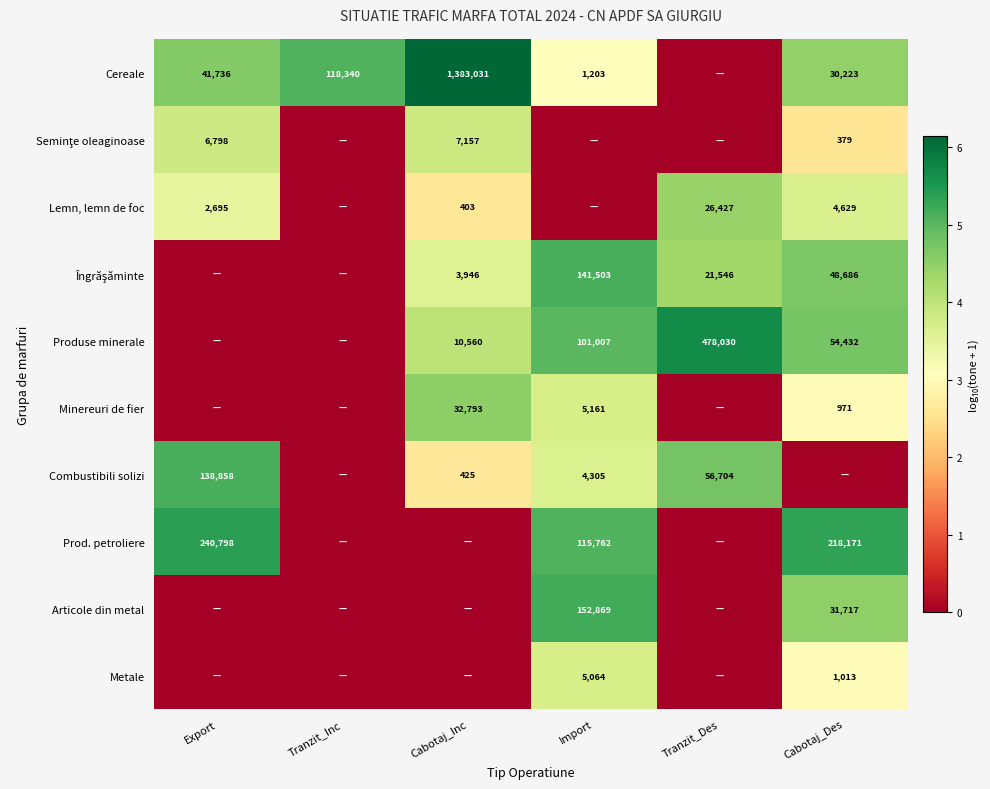

Is it true that Produse minerale equals 6.8 at Cabotaj_Inc?

False